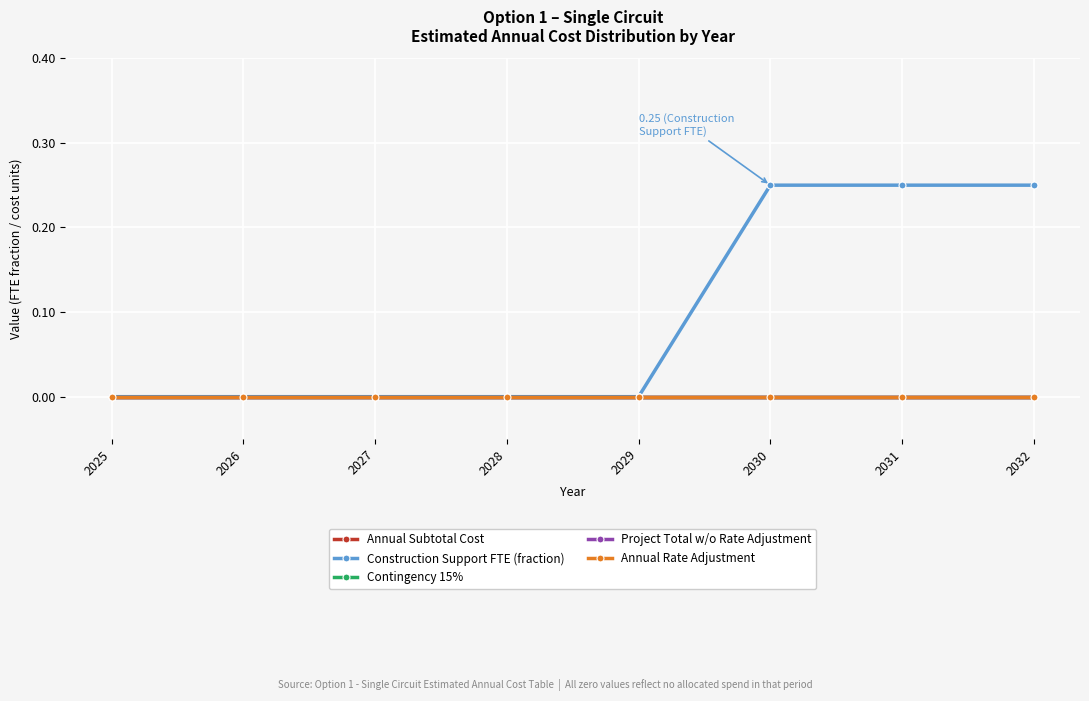

At how many categories does at least one series exceed 0?

3